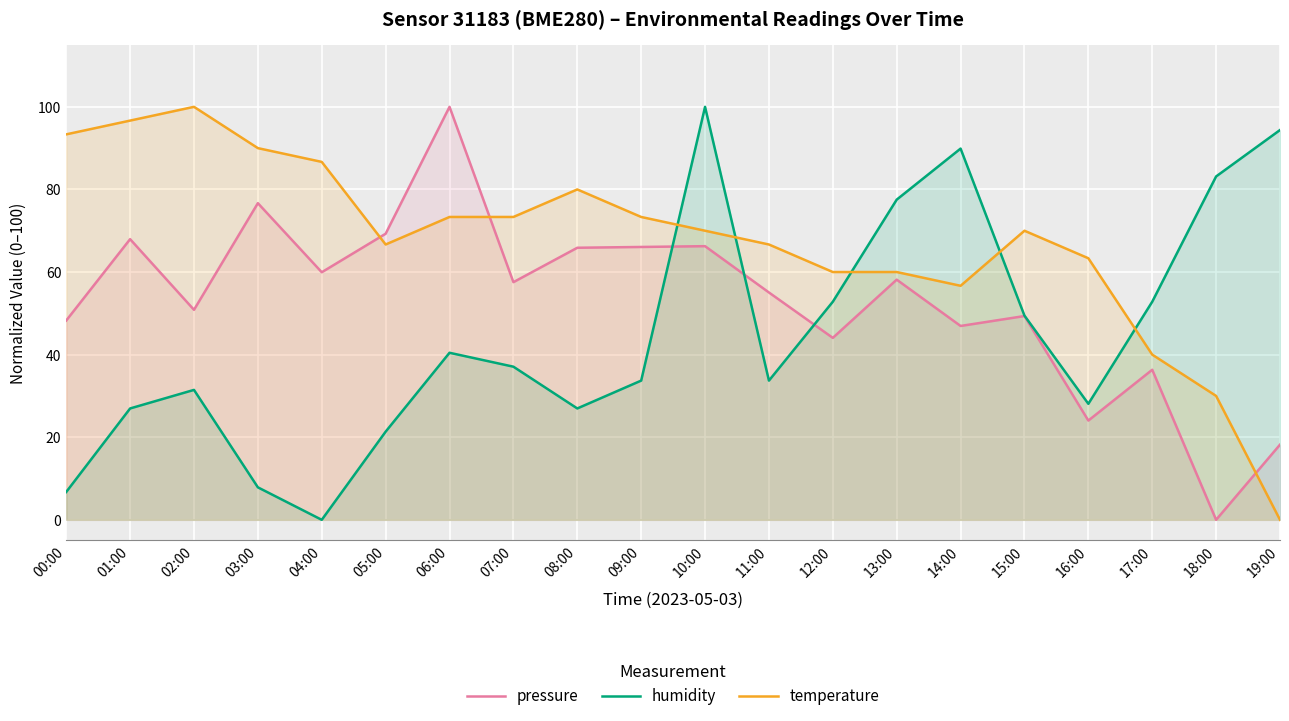

How many data points in temperature are above 69?

11